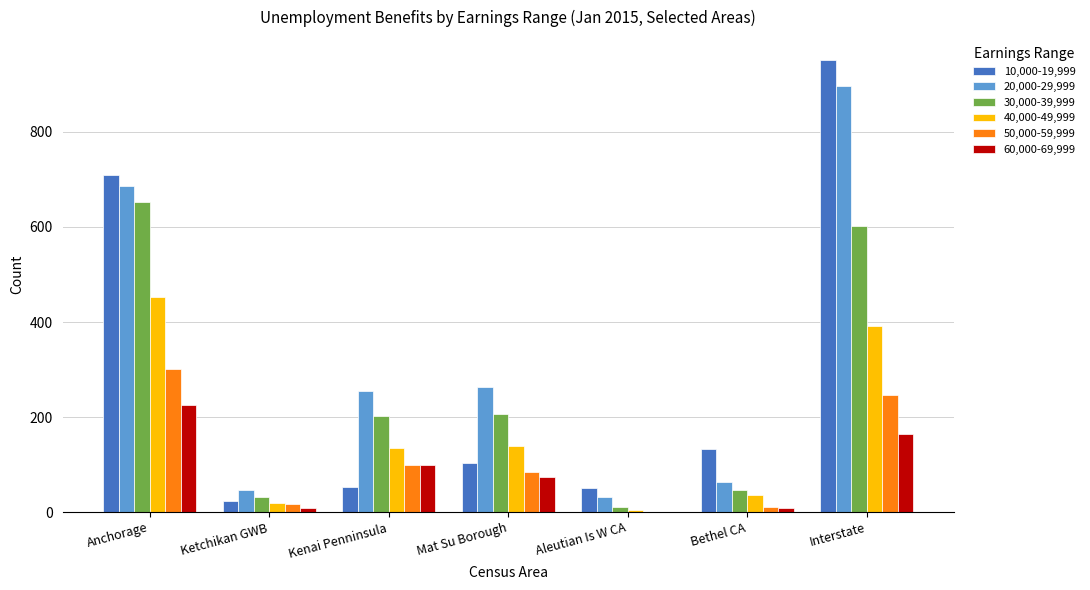

Where does the 60,000-69,999 series first go above 74?

Anchorage